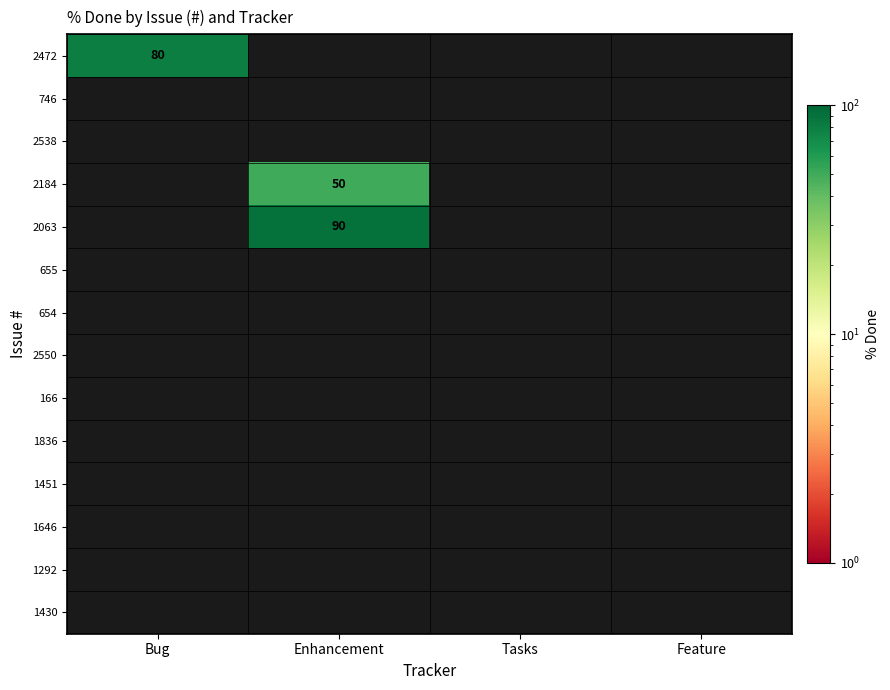

What is the average value of the 2184 series?

12